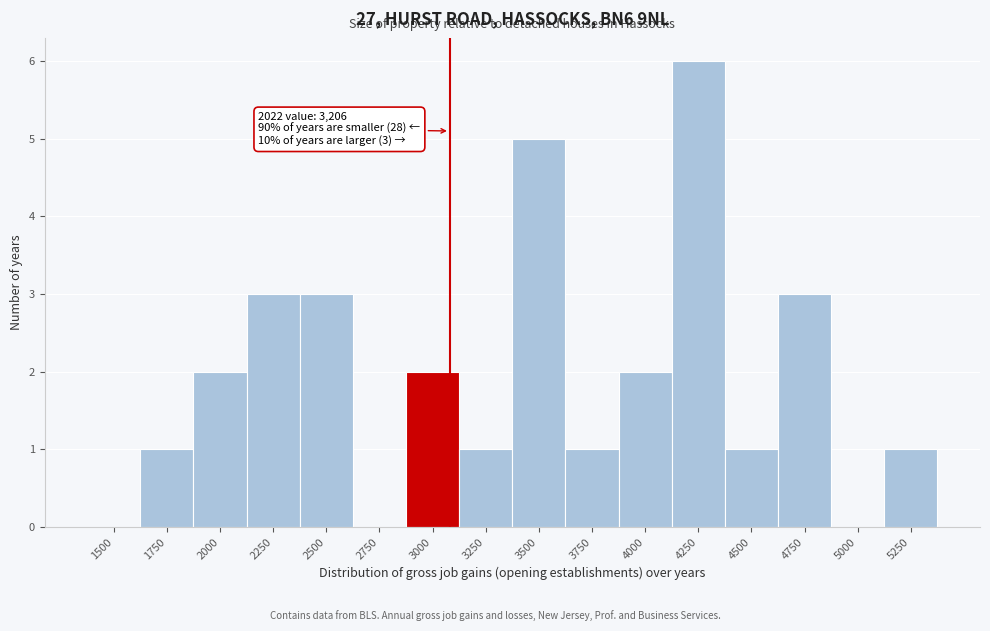

Reading left to right, list all the values displayed in this chart.

1500=0	1750=1	2000=2	2250=3	2500=3	2750=0	3000=2	3250=1	3500=5	3750=1	4000=2	4250=6	4500=1	4750=3	5000=0	5250=1